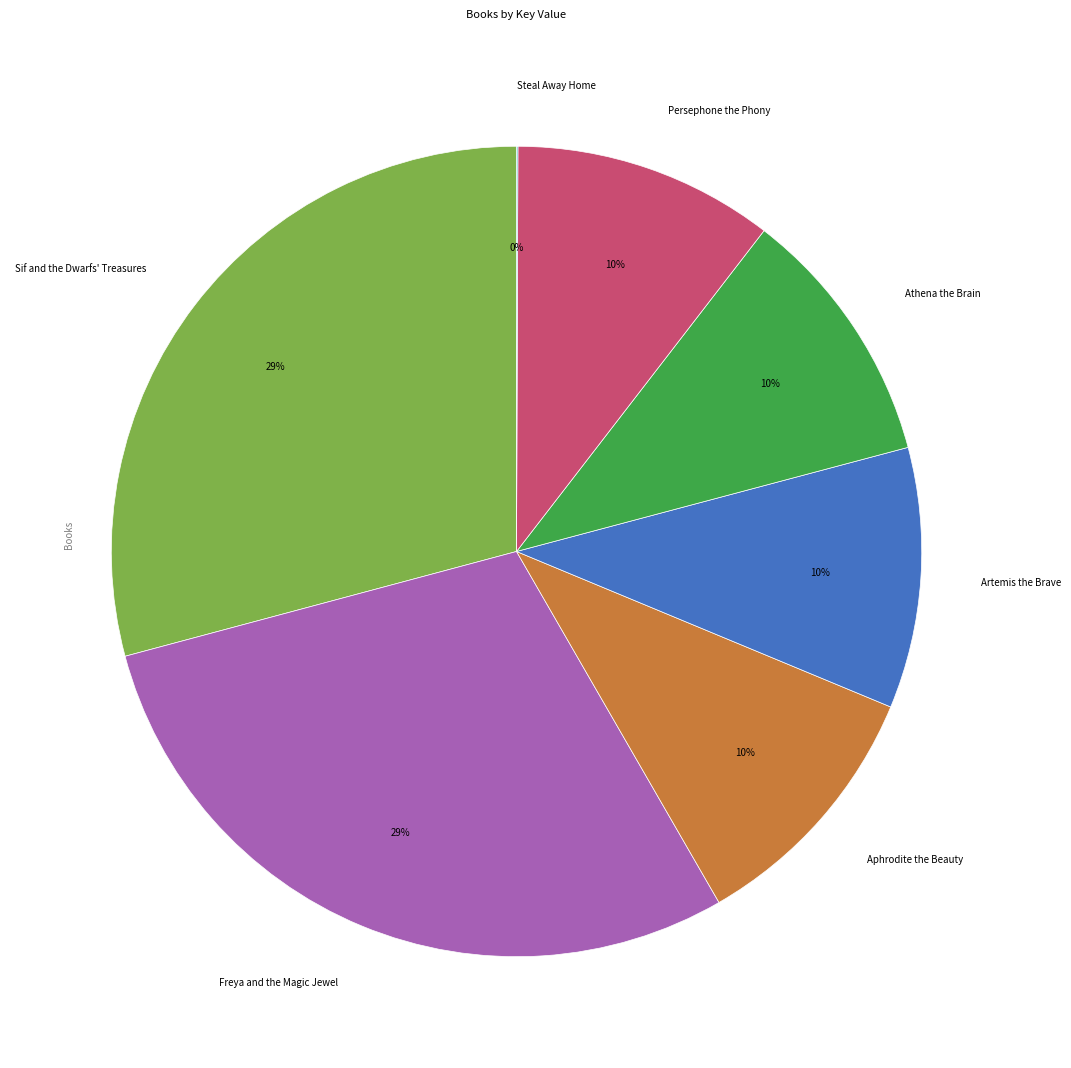

What is the ratio of the value at Sif and the Dwarfs' Treasures to the value at Freya and the Magic Jewel?

1.0